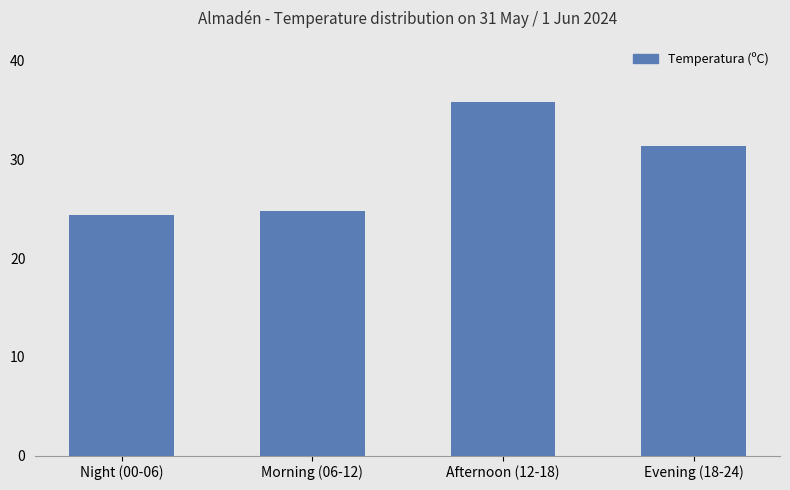

How many bars are there in total?

4